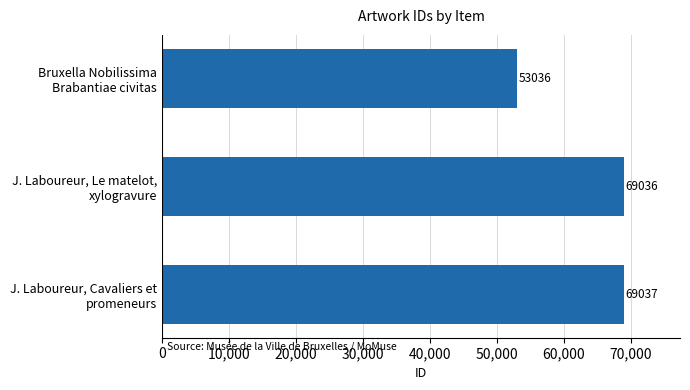

What is the difference between the maximum and minimum values?

16001